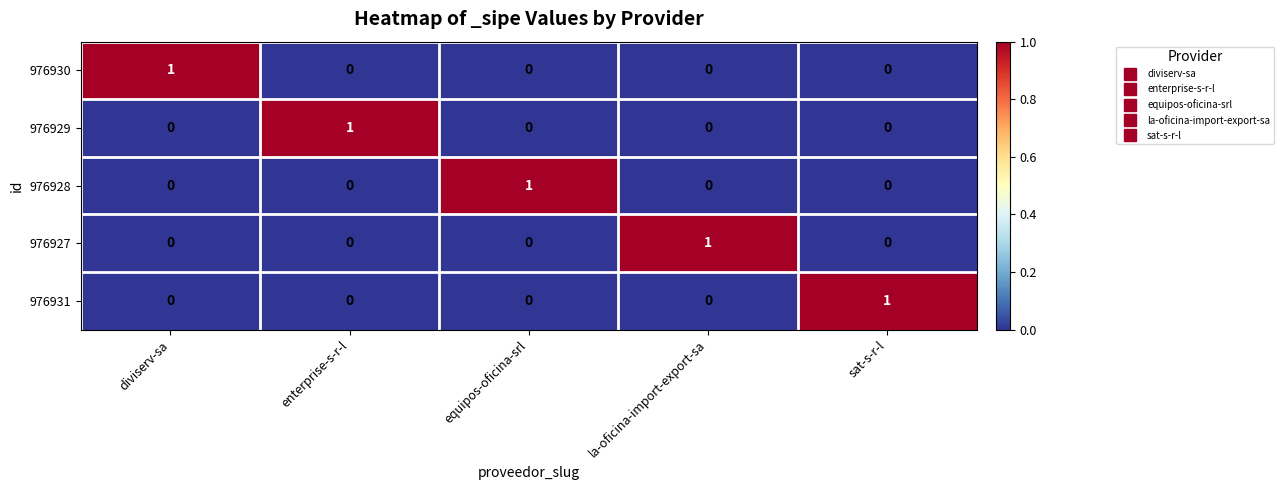

At how many categories does at least one series exceed 0?

5